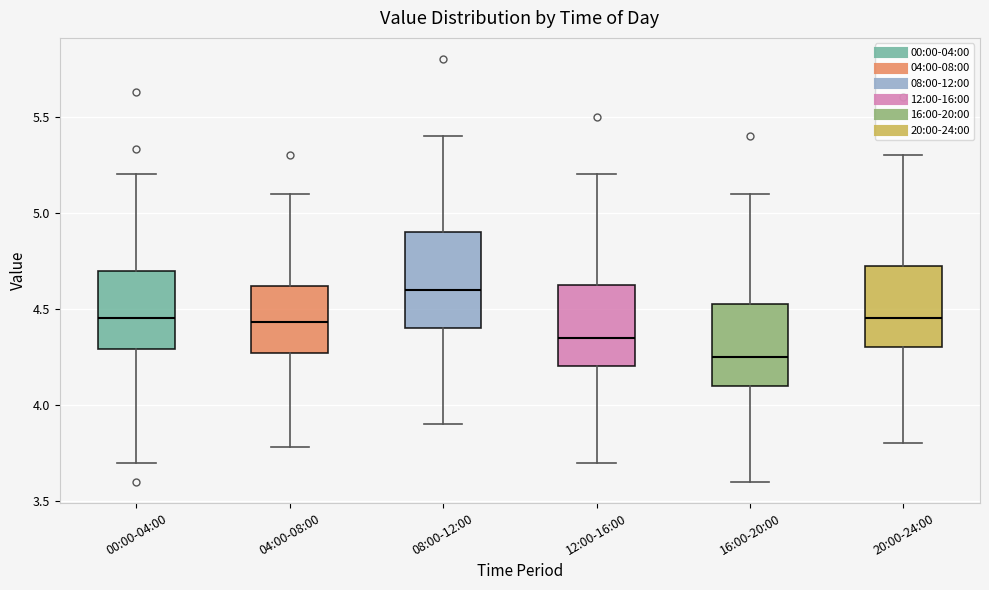

Which box's median line is the highest?

08:00-12:00